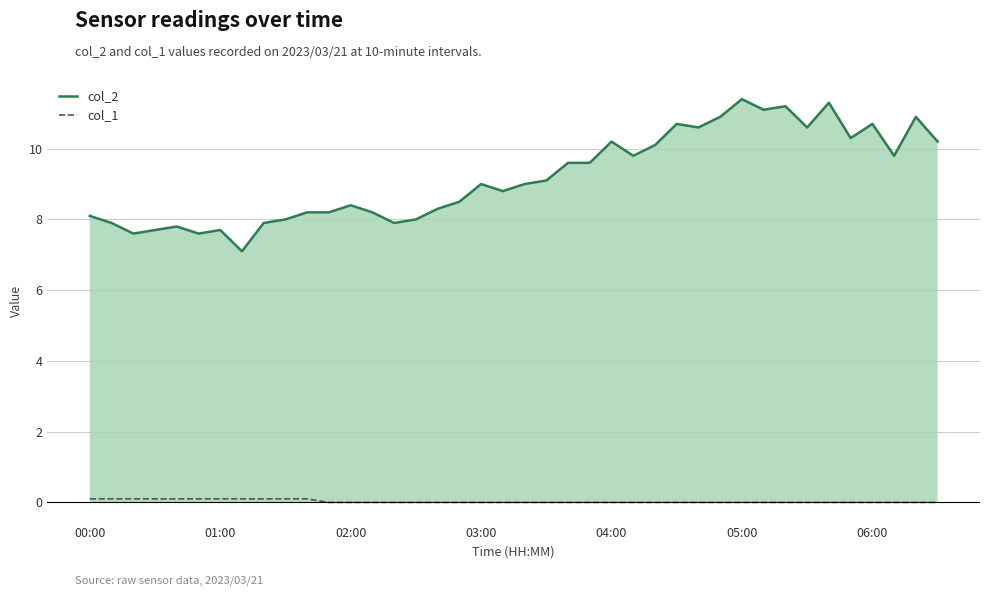

True or false: col_2 and col_1 intersect in this chart.

False